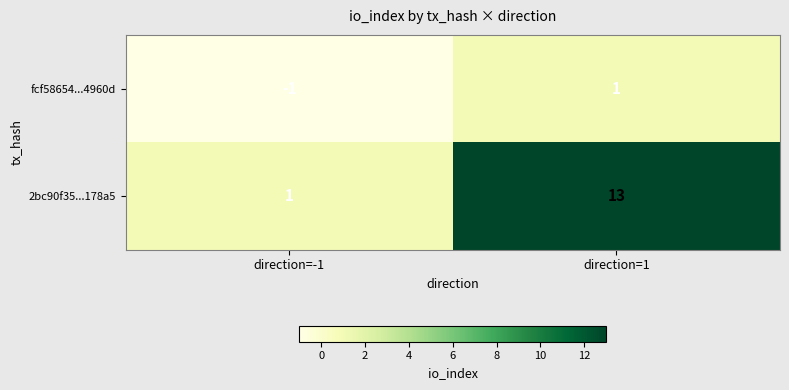

Is it true that 2bc90f35...178a5 equals 0 at direction=-1?

False